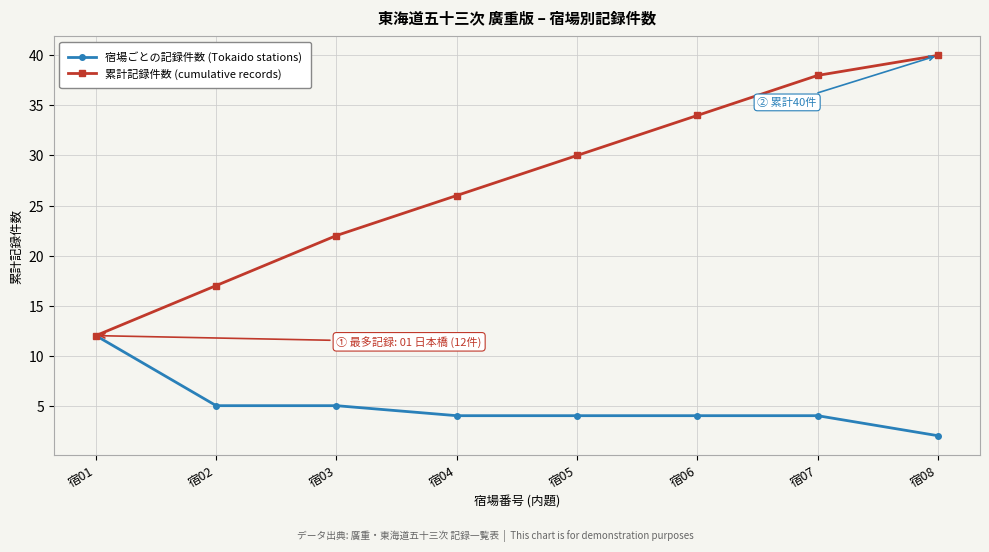

What is the sum of all 累計記録件数 (cumulative records) values?

219